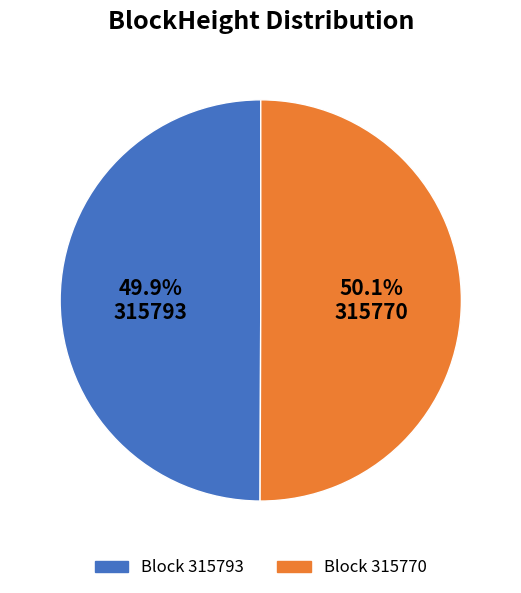

Does any single category account for the majority?

Yes